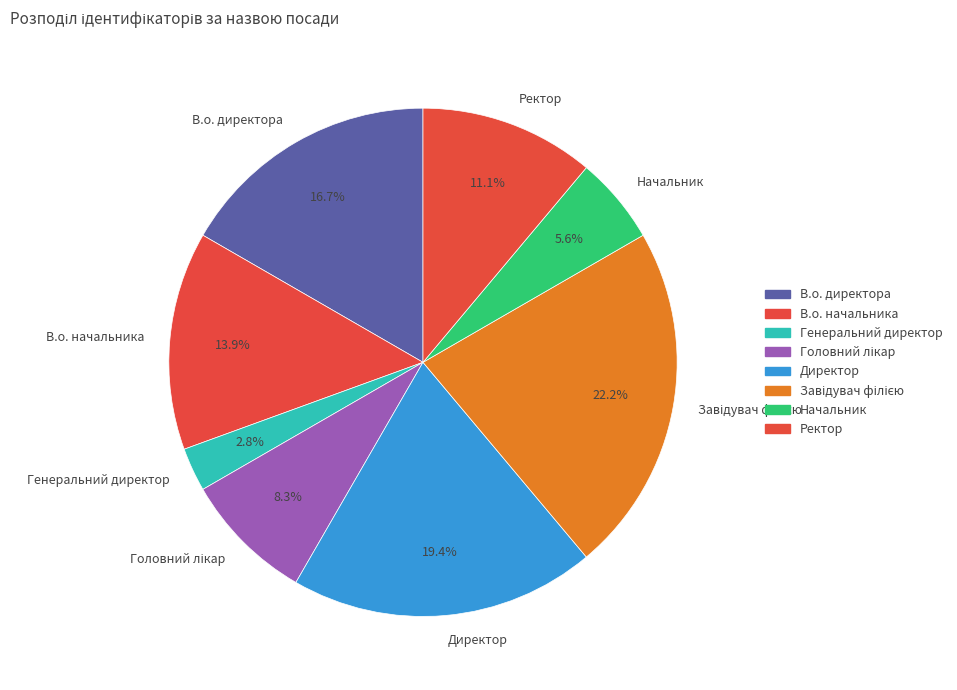

To the nearest percent, what is the average slice percentage?

12%